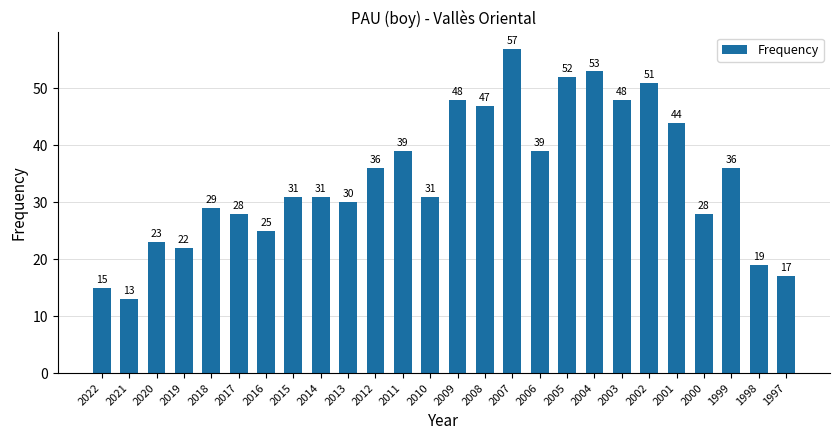

What is the greatest value displayed?

57